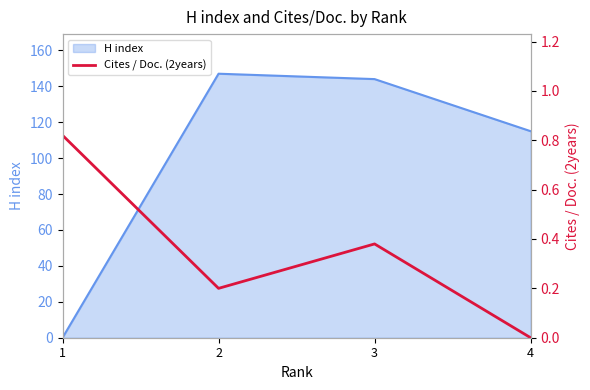

The value at 4 is -0.4. True or false?

False